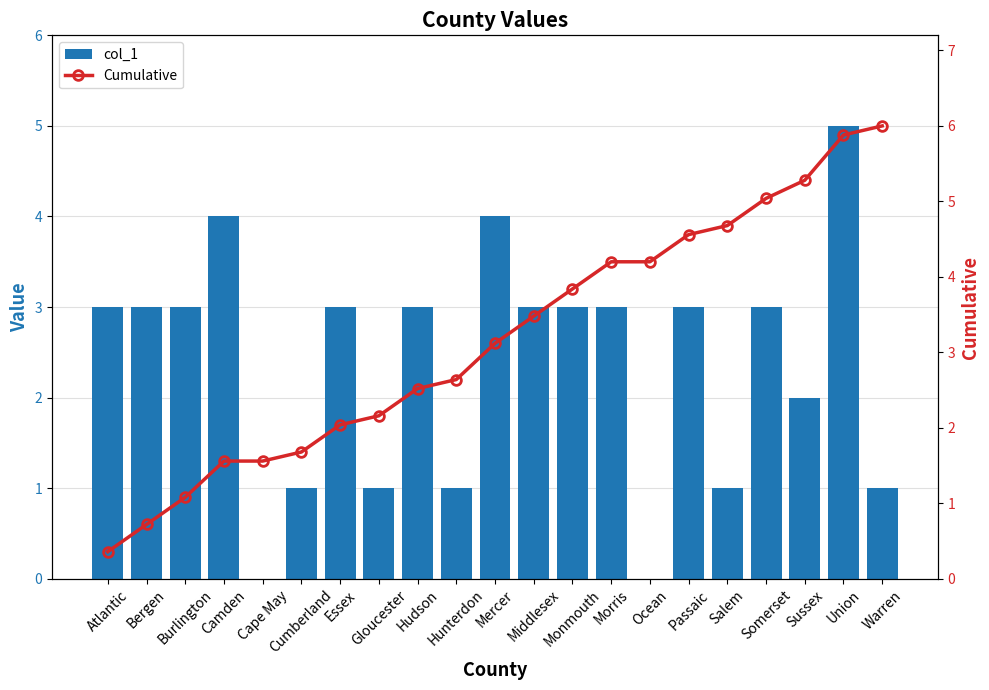

Where is Cumulative nearest to the value 3?

Mercer